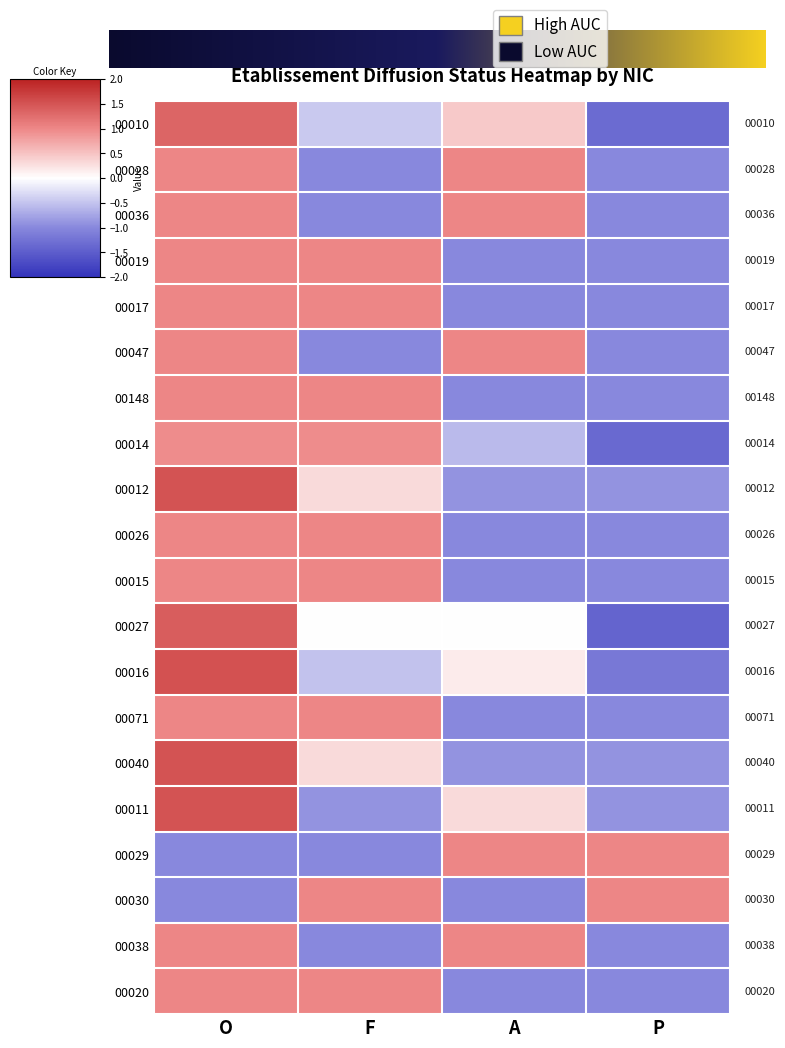

The value of 00012 at F is 0.2. True or false?

False